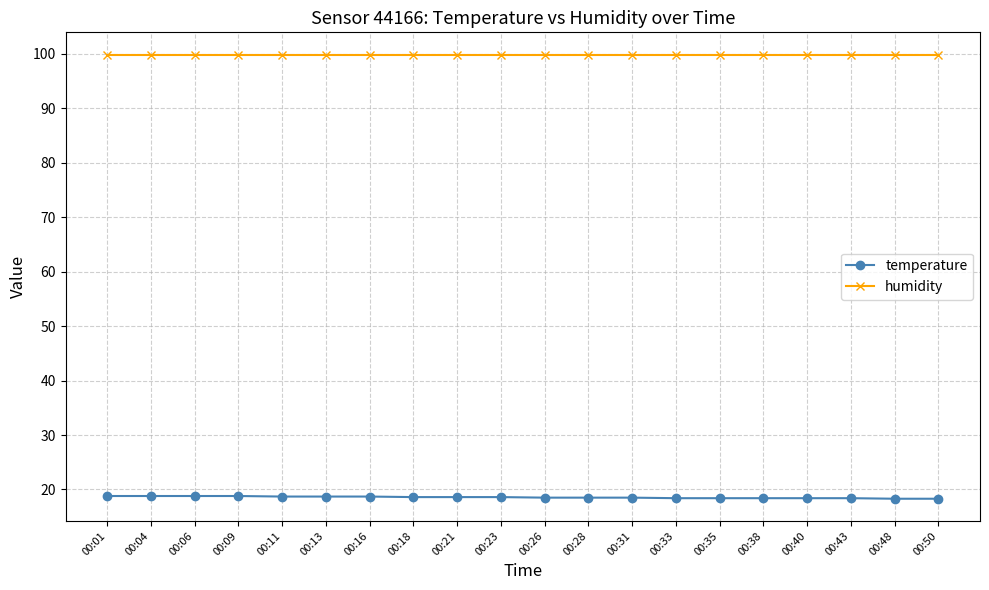

What is the value of the humidity point at the 6th from the left?

99.9